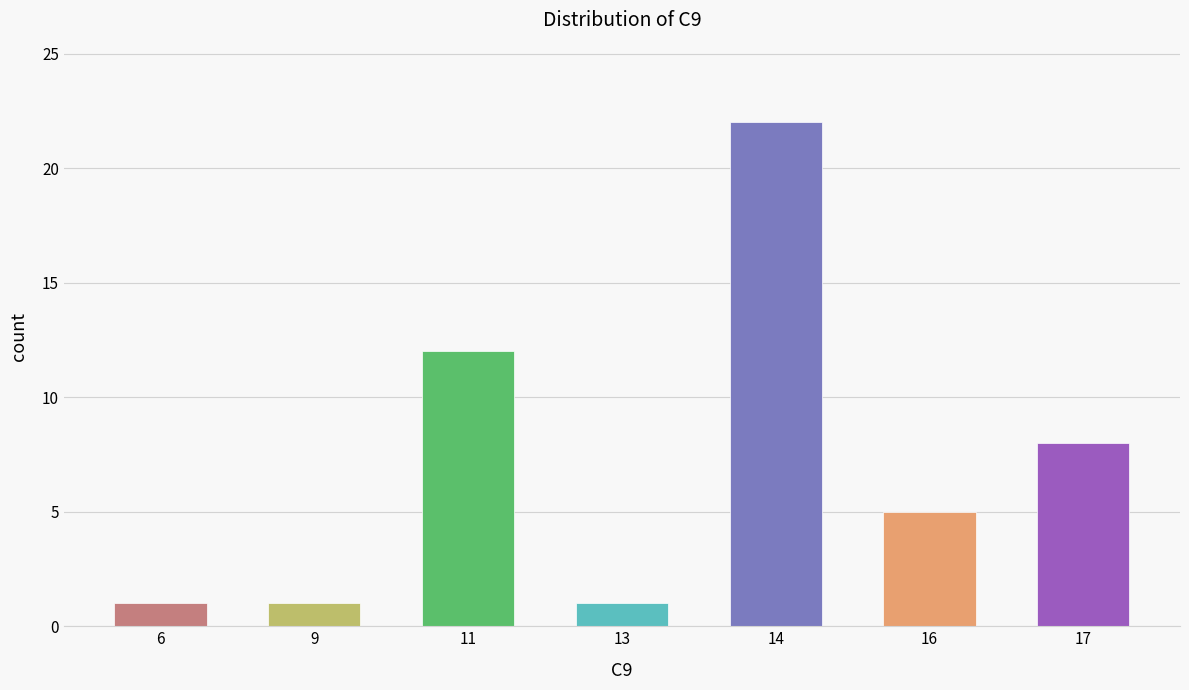

Reading left to right, extract all data points from this chart.

6=1	9=1	11=12	13=1	14=22	16=5	17=8